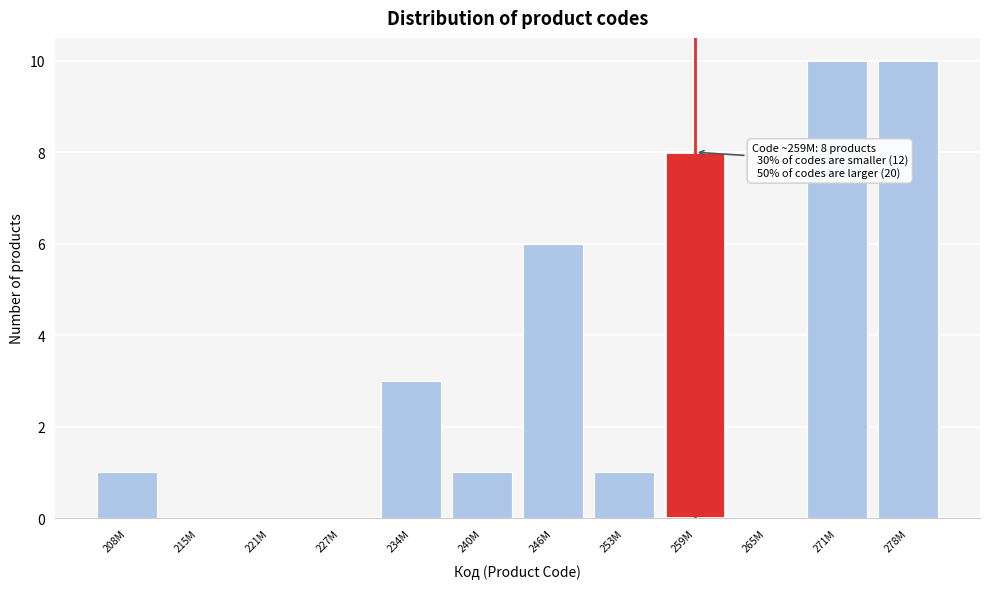

Reading left to right, list all the values displayed in this chart.

208M=1	215M=0	221M=0	227M=0	234M=3	240M=1	246M=6	253M=1	259M=8	265M=0	271M=10	278M=10